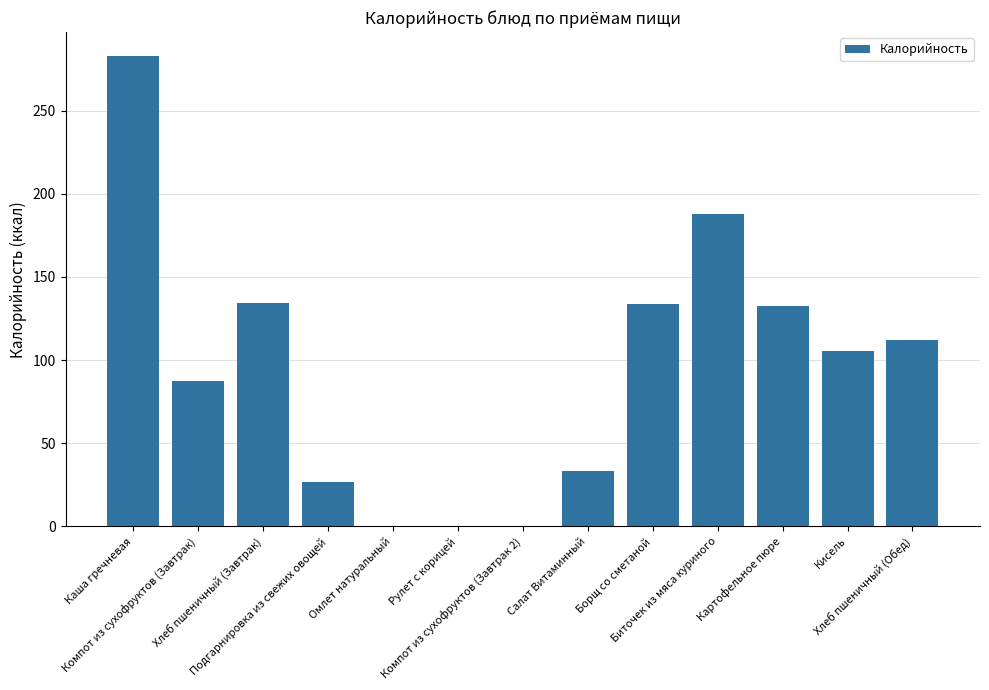

What is the greatest value displayed?

283.0